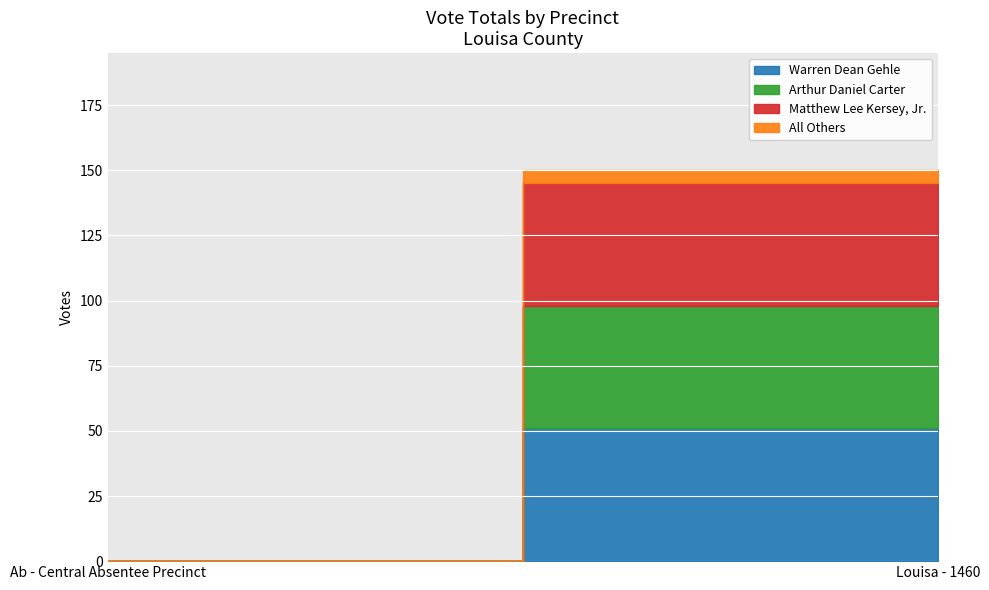

Does the chart display data point markers on the line(s)?

No